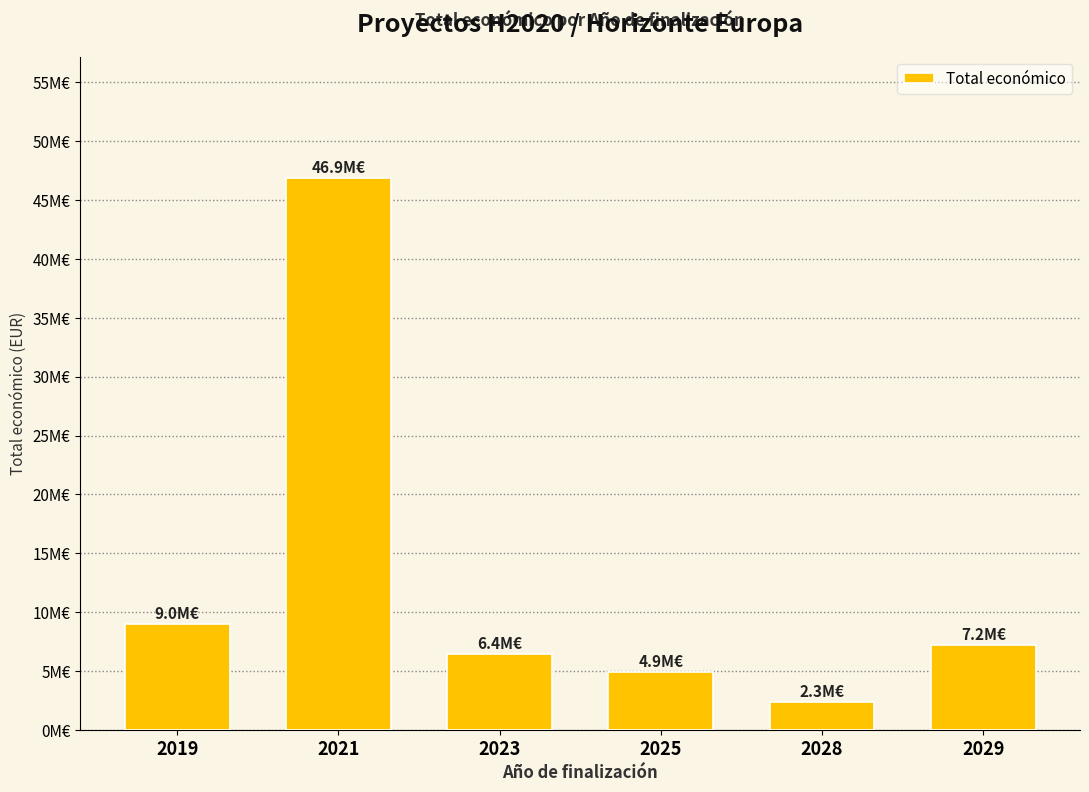

What is the maximum value shown in the chart?

46875056